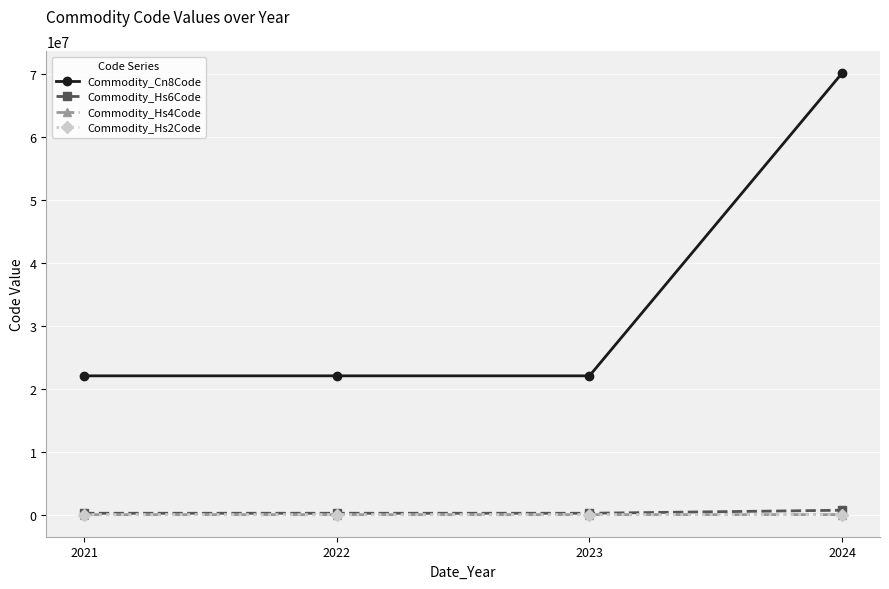

At how many categories does at least one series exceed 751734?

4